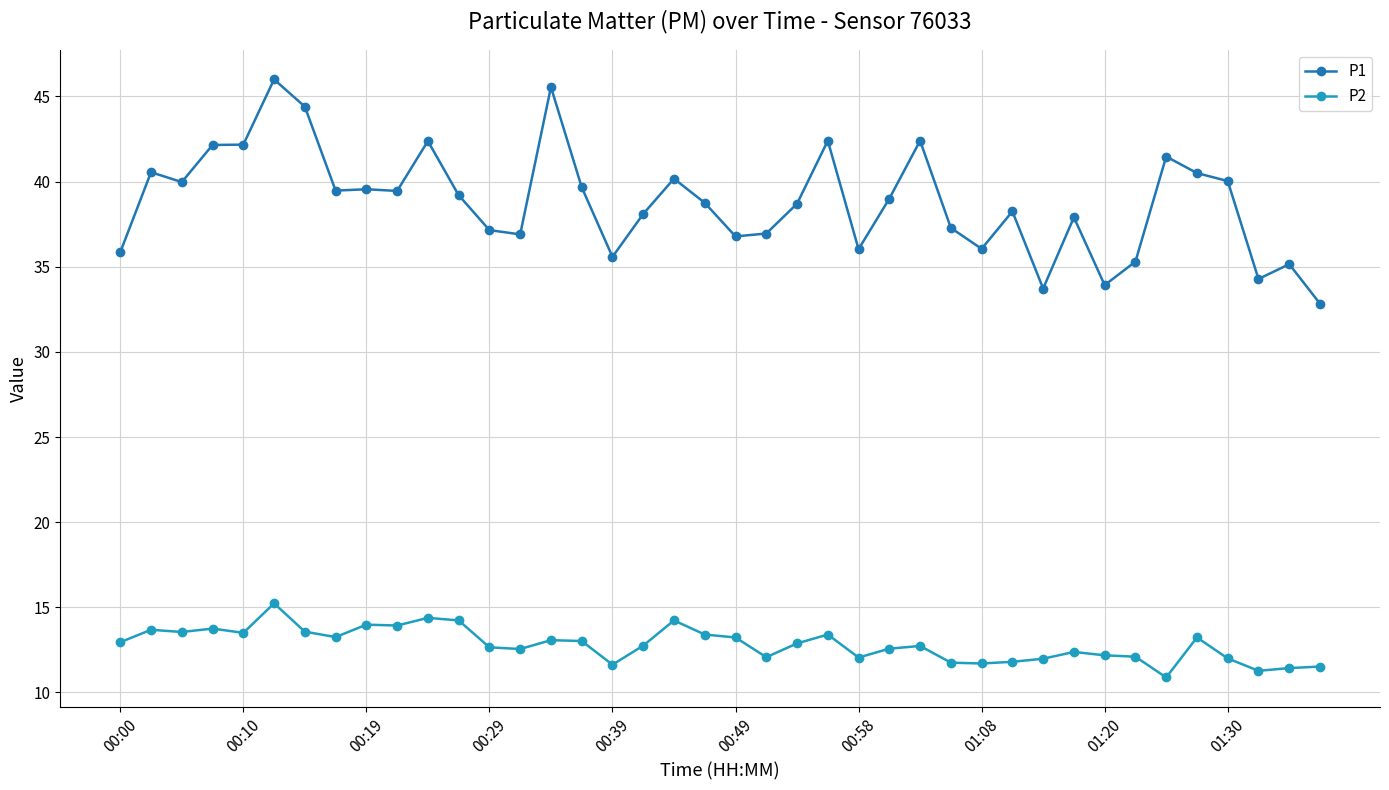

True or false: P2 has more than 2 interior local peaks.

True